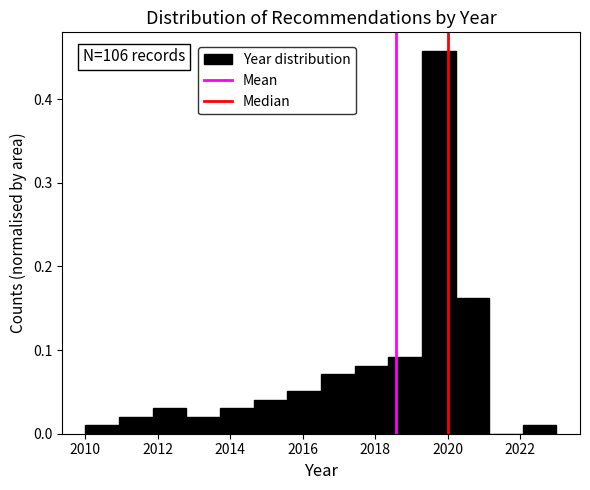

Over which range of the x-axis is the bar tallest?

2019.2 to 2020.2